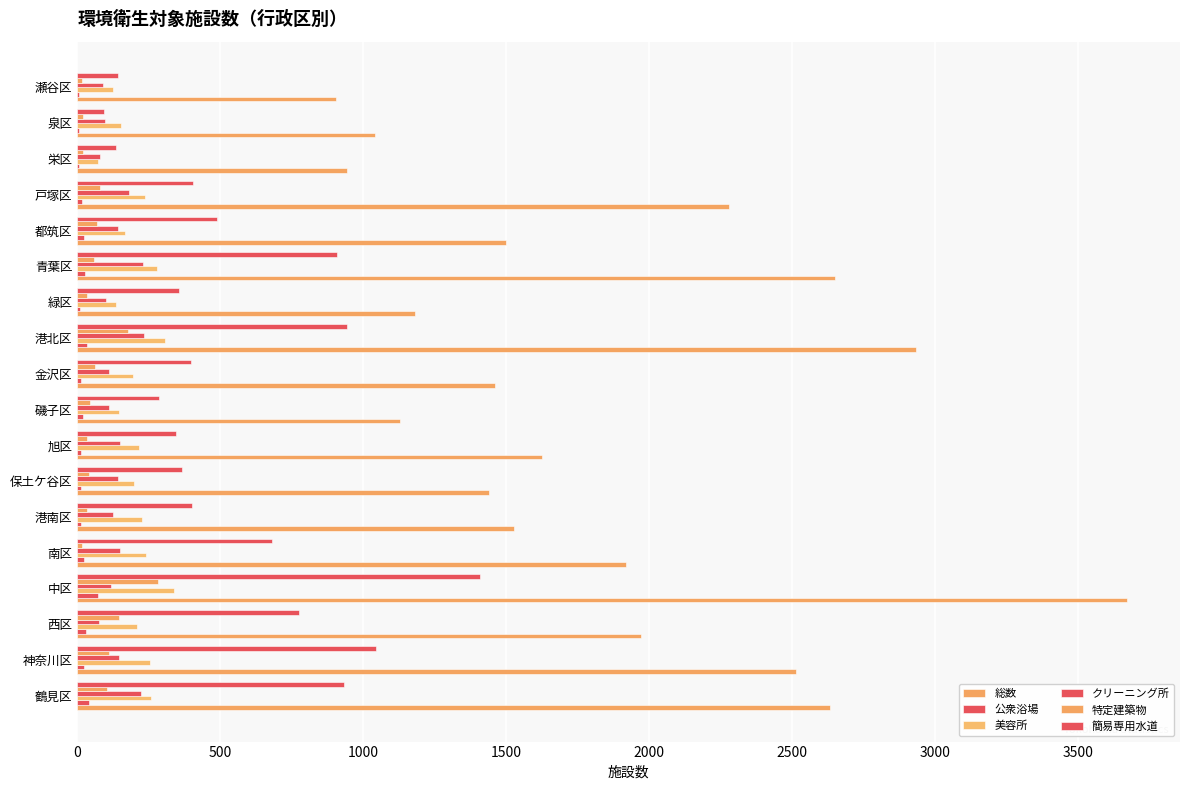

How many series are shown in this chart?

6